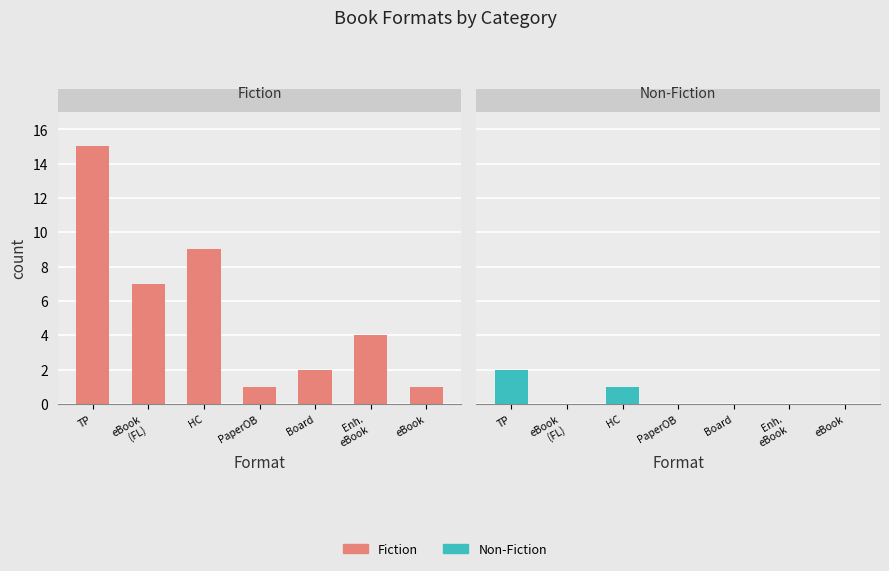

Reading left to right, what are all the values shown in this chart?

Fiction: 15	7	9	1	2	4	1
Non-Fiction: 2	0	1	0	0	0	0